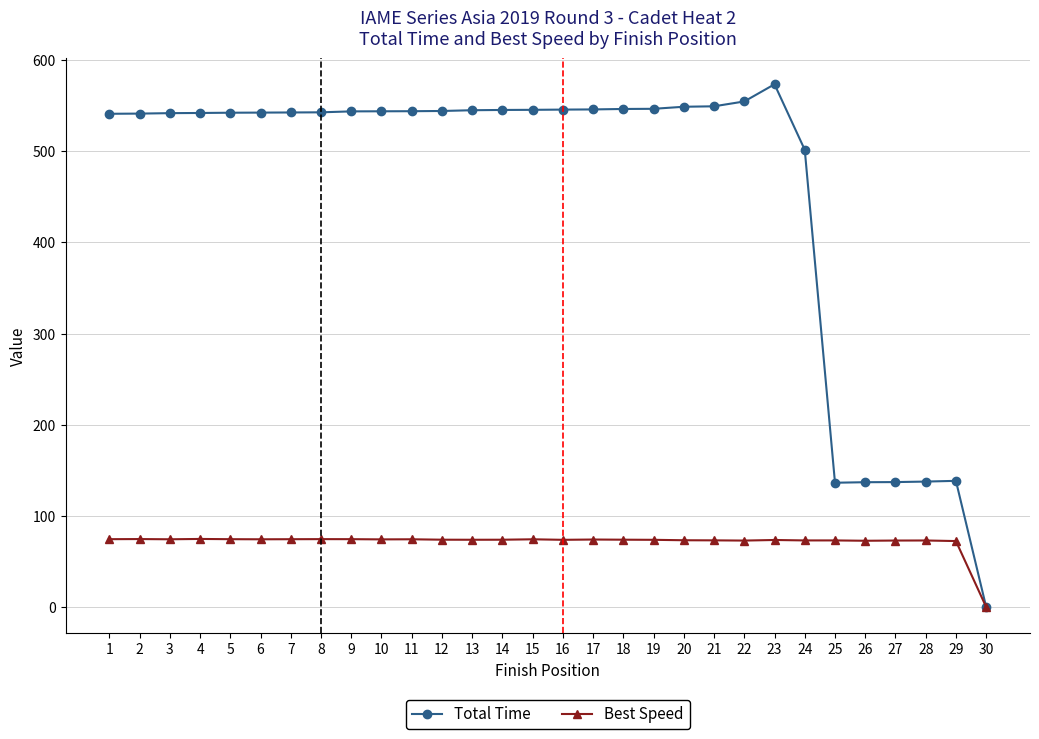

Which series changed the most between 18 and 28?

Total Time